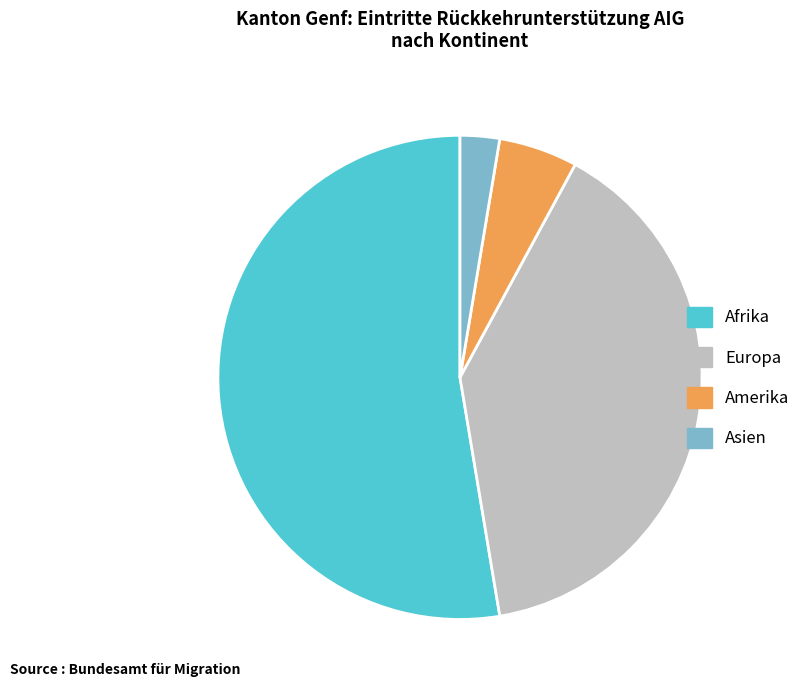

How many slices are in this pie chart?

4